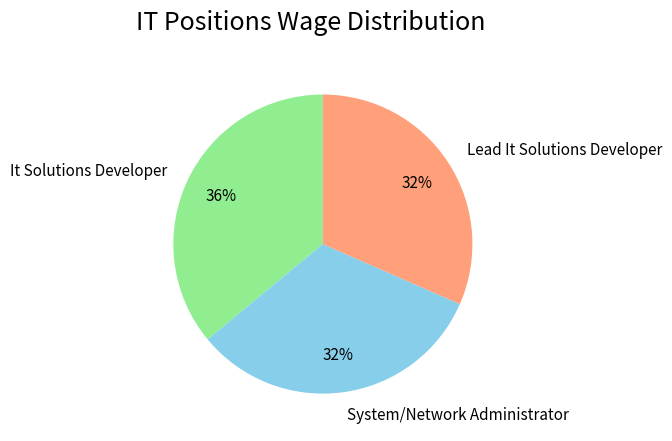

The Lead It Solutions Developer slice represents 32% of the pie. True or false?

True